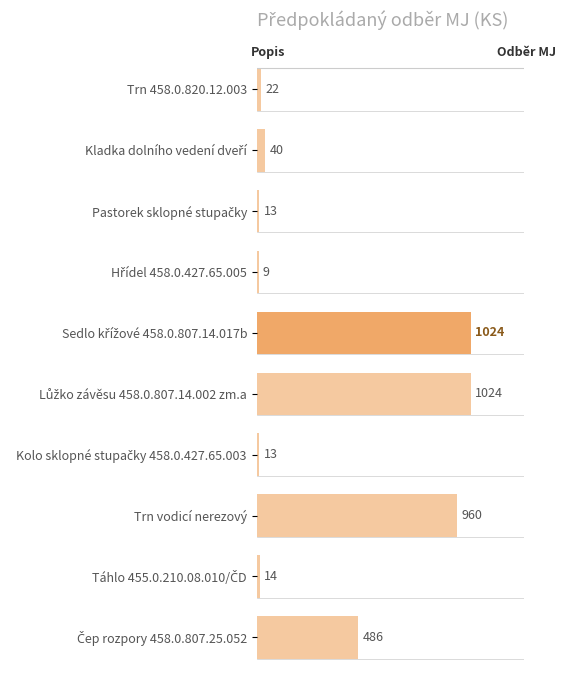

The chart shows a value of 22 at Trn 458.0.820.12.003. True or false?

True